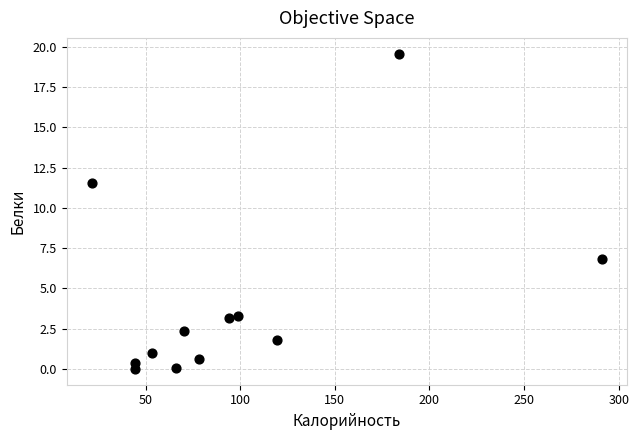

What Y value in the scatter plot is closest to 9?

6.8